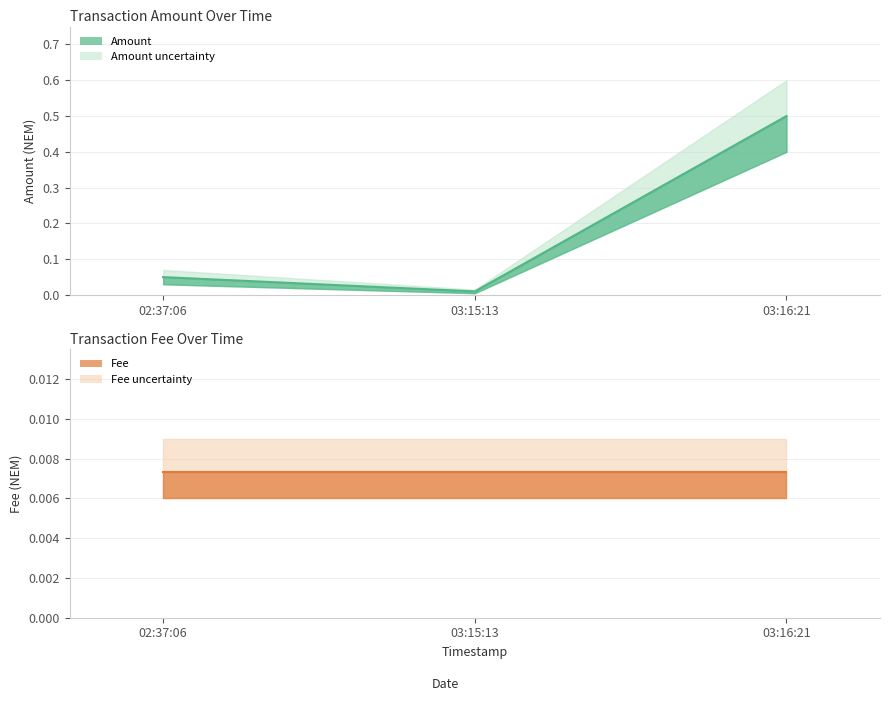

Rank the categories by value from highest to lowest.

03:16:21, 02:37:06, 03:15:13